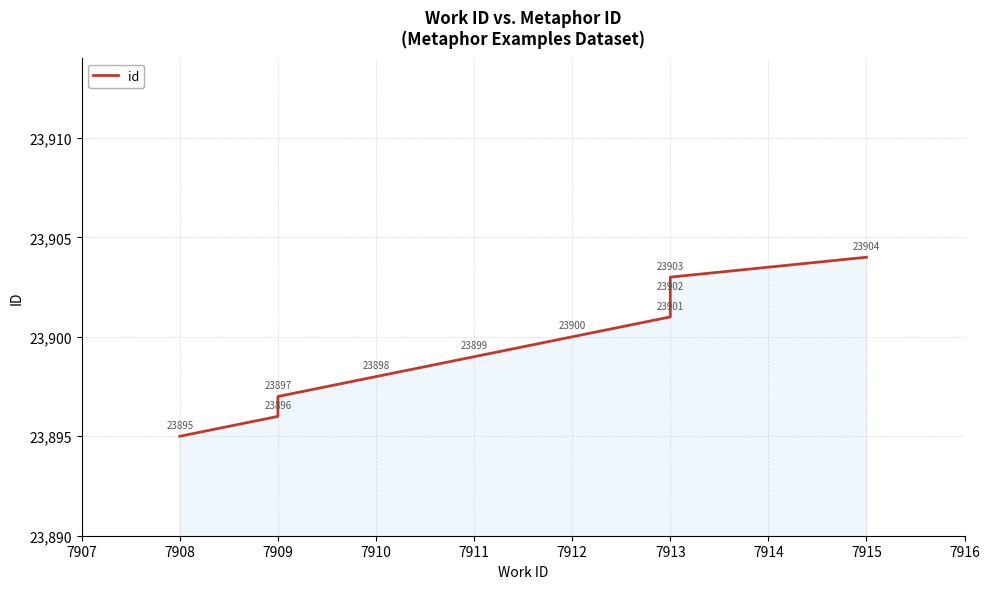

Reading right to left, transcribe all the data shown in this chart.

23904	23903	23902	23901	23900	23899	23898	23897	23896	23895